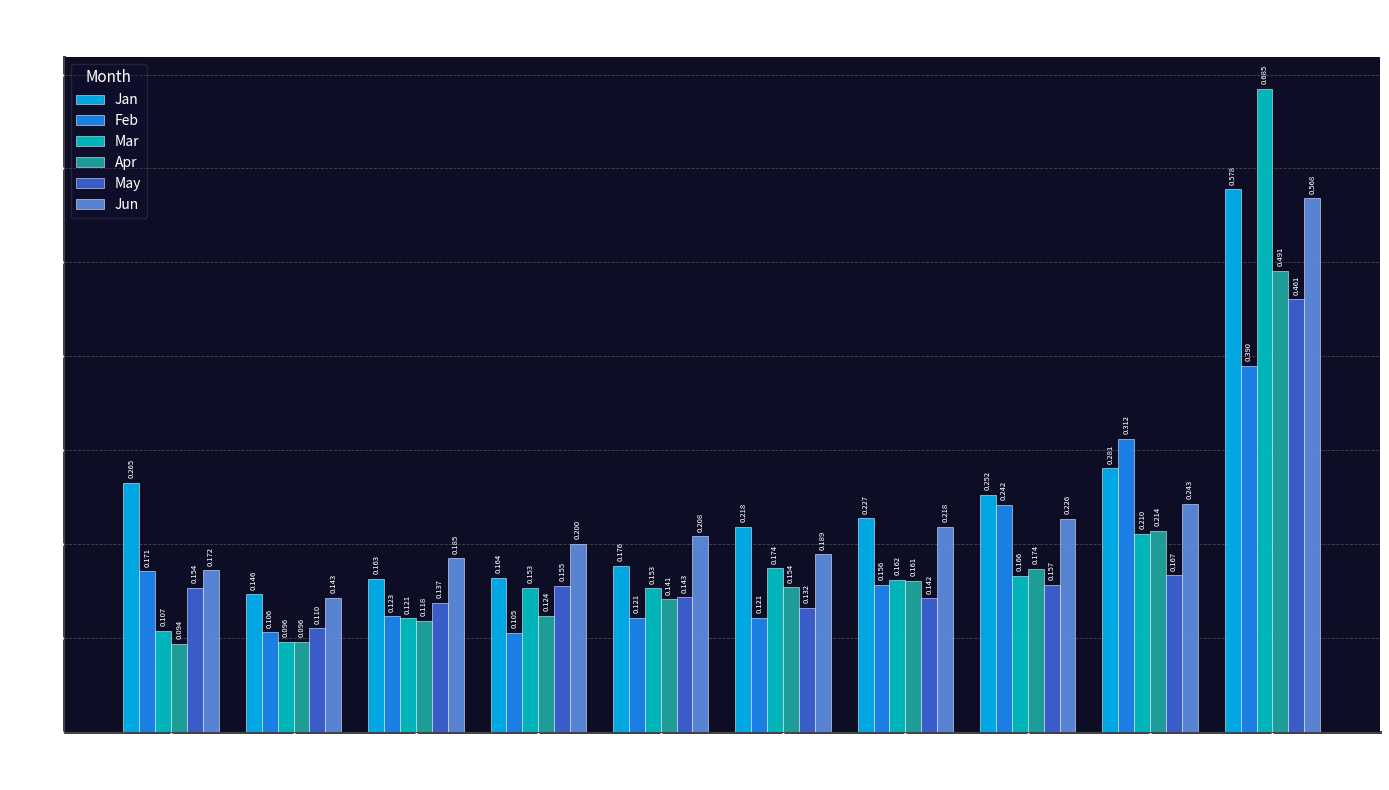

Which series has the widest spread of values?

Mar